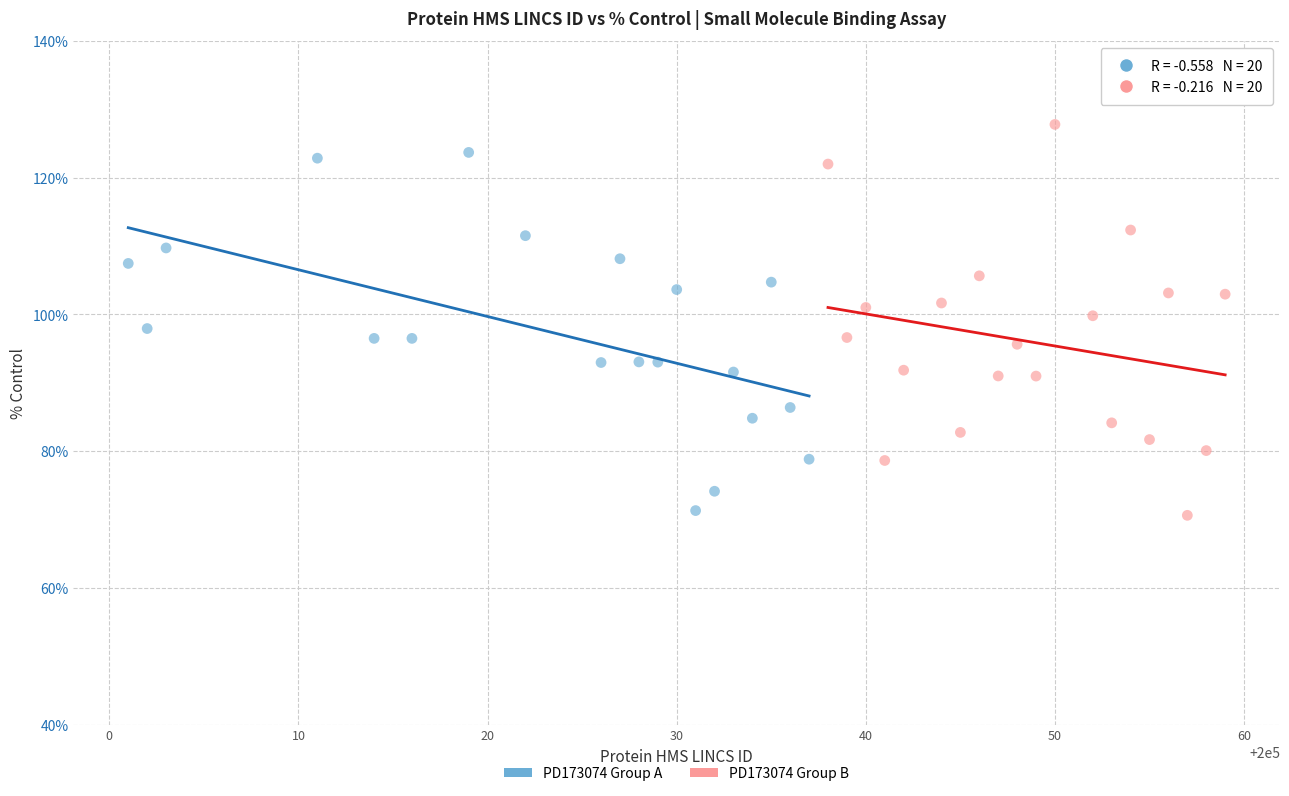

What are all the series names shown in the legend?

PD173074 Group A, PD173074 Group B